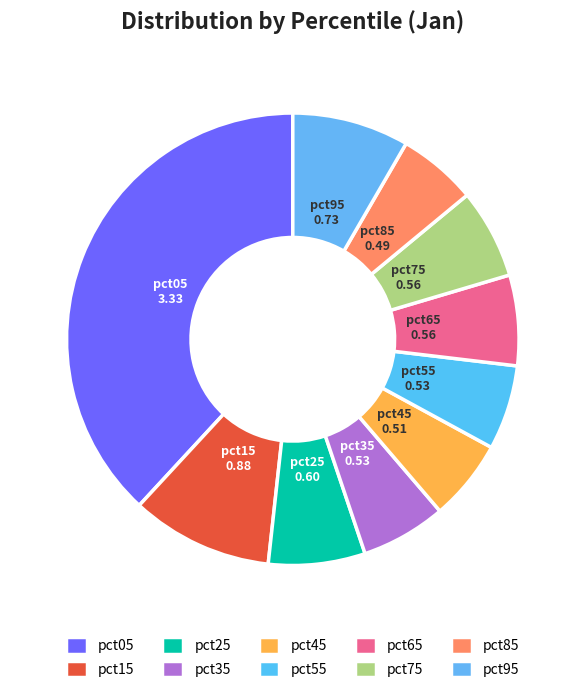

Does pct75 account for over 50% of the chart?

No